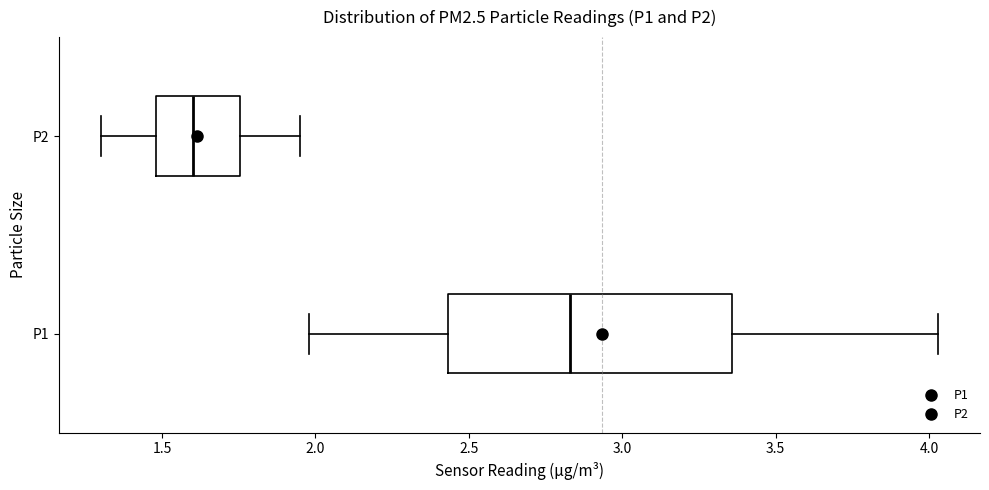

Reading bottom to top, read every box against the x-axis: the position of its median line, the range the box covers, and the ends of its whiskers. The values are not printed on the chart, so give them approximately, as read against the axis.

P1: median 2.85, box 2.45 to 3.35, whiskers 2.00 to 4.05
P2: median 1.60, box 1.50 to 1.75, whiskers 1.30 to 1.95